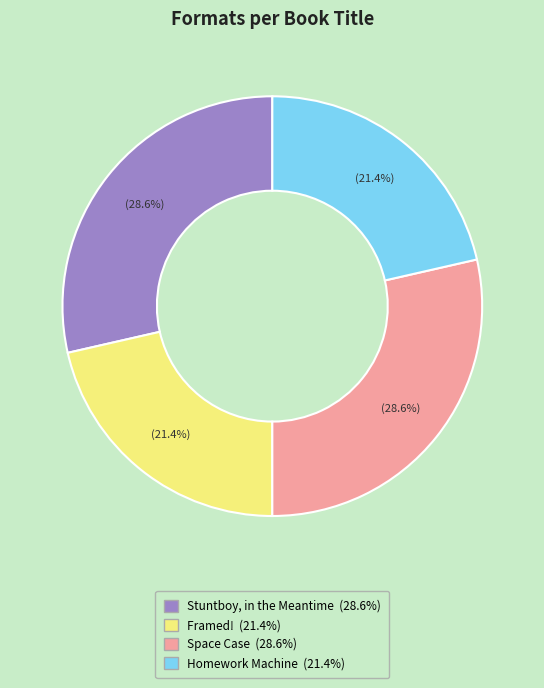

To the nearest percent, what percentage of the pie is Space Case?

29%